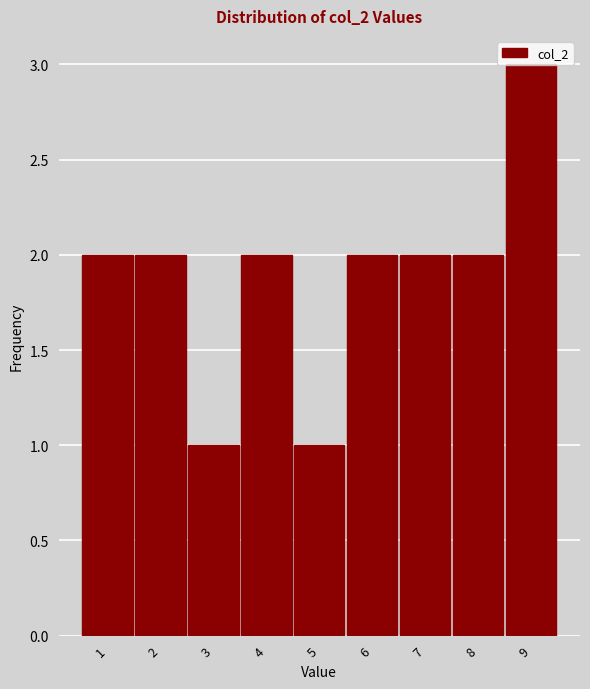

Over which range of the x-axis is the bar tallest?

8.5 to 9.5